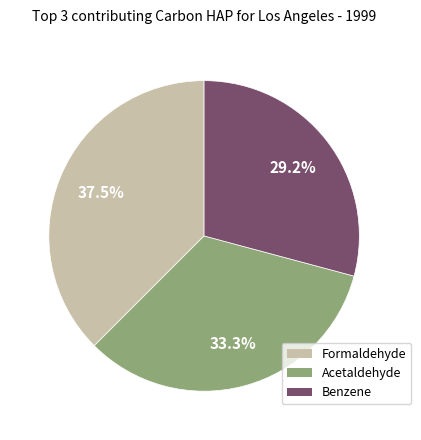

Does Acetaldehyde represent more than half of the total?

No